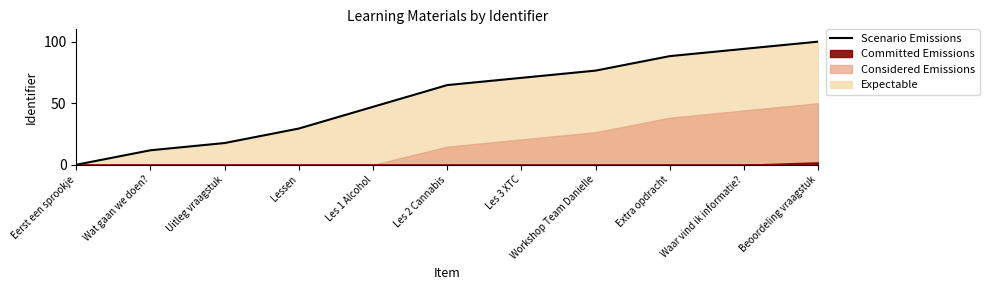

Reading right to left, list all the values displayed in this chart.

100.0	94.1	88.2	76.5	70.6	64.7	47.1	29.4	17.6	11.8	0.0